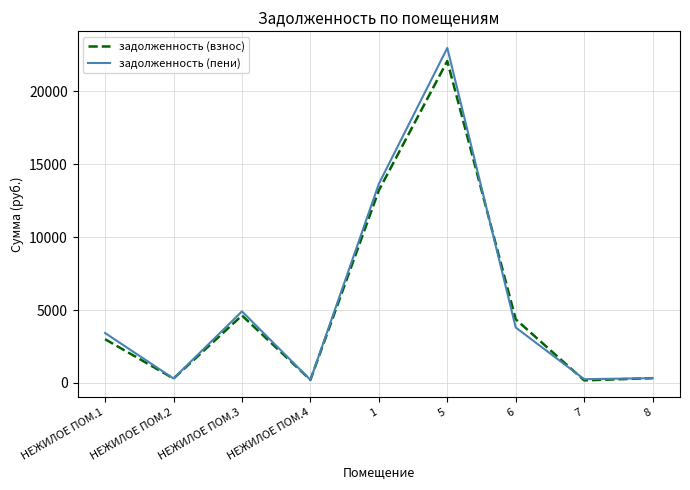

Where is задолженность (взнос) nearest to the value 11129?

1